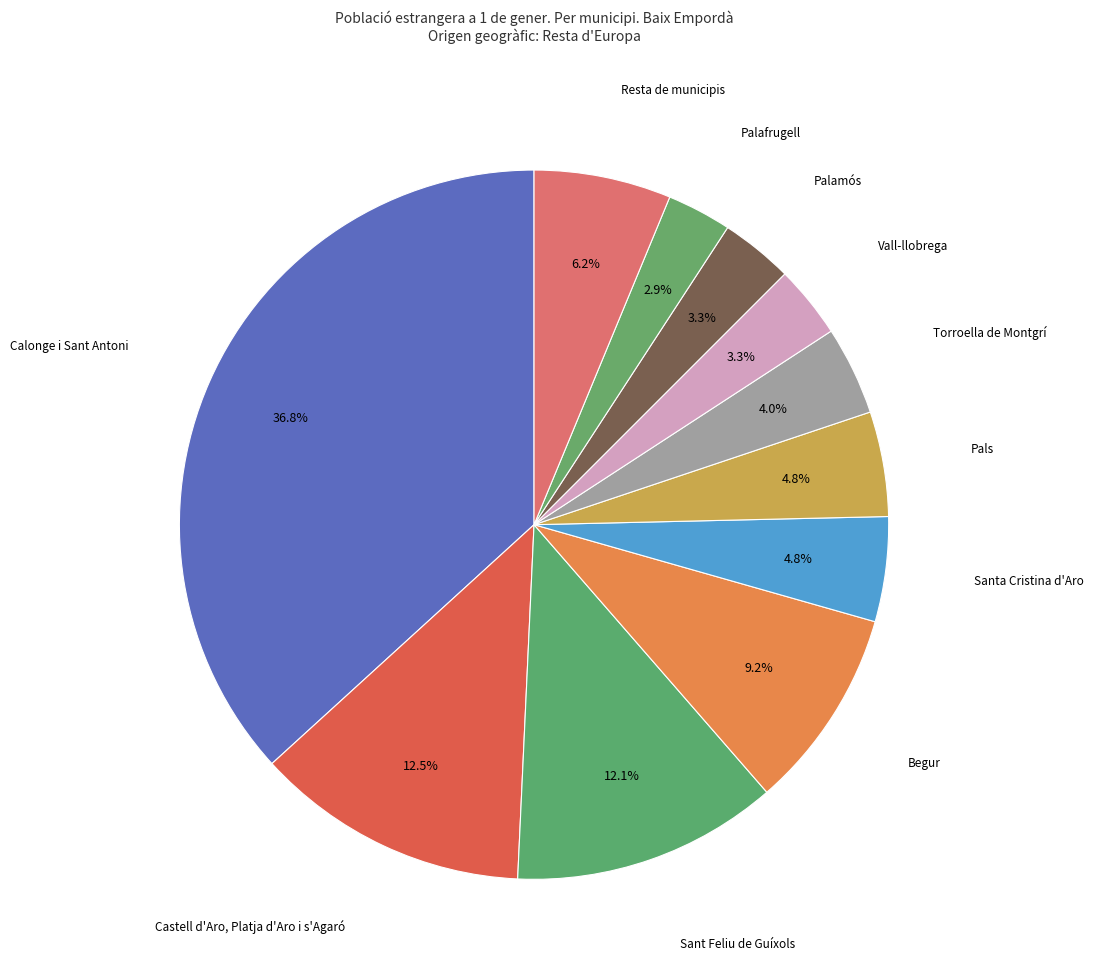

Between Calonge i Sant Antoni and Vall-llobrega, which is larger?

Calonge i Sant Antoni